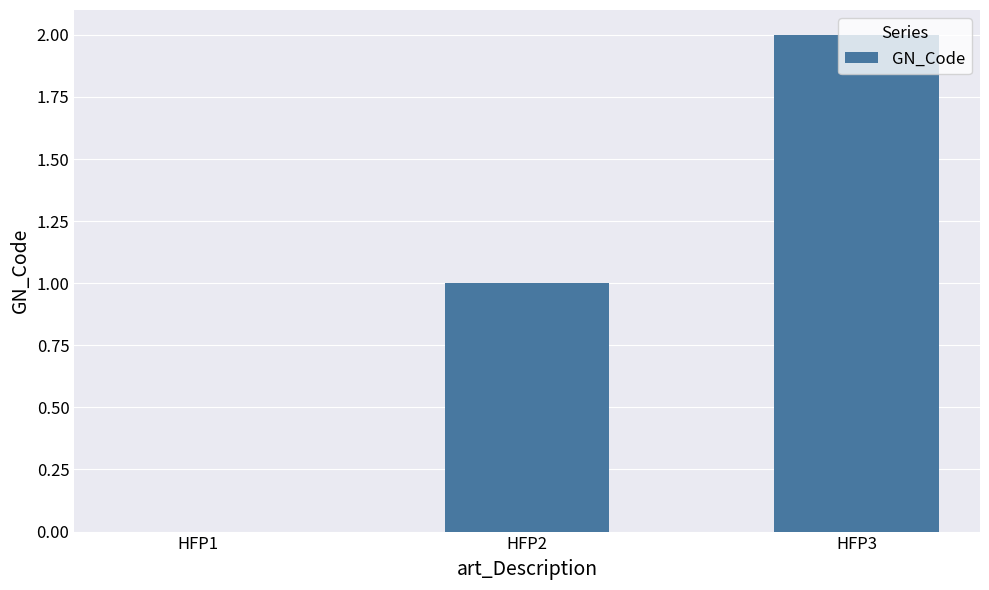

At which category does the chart reach its peak across all series?

HFP3